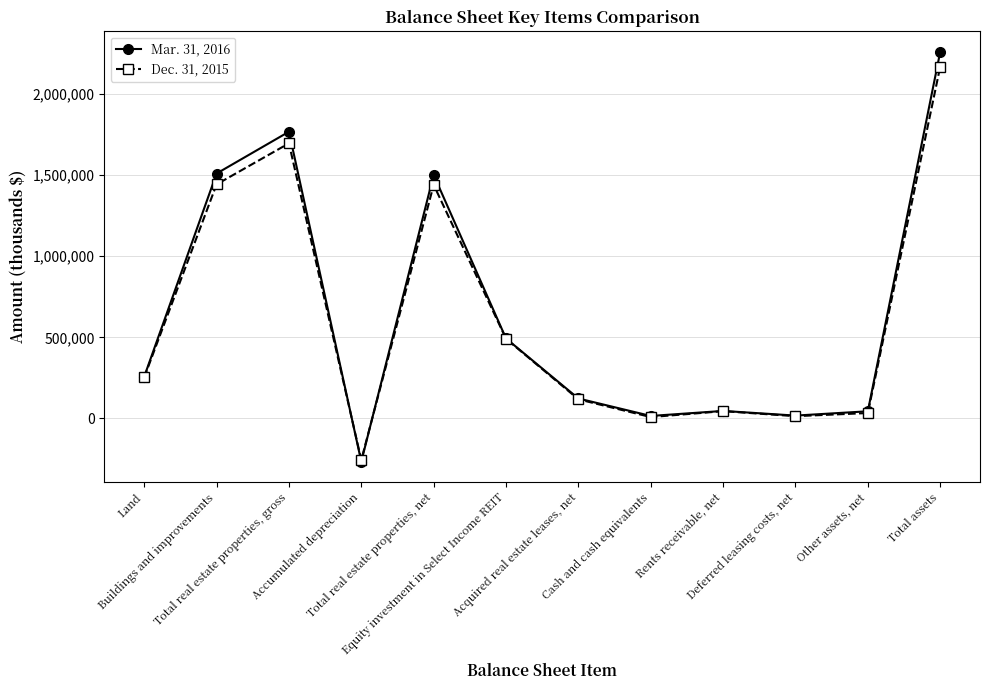

What is the difference between the maximum and minimum values in the Dec. 31, 2015 series?

2424389